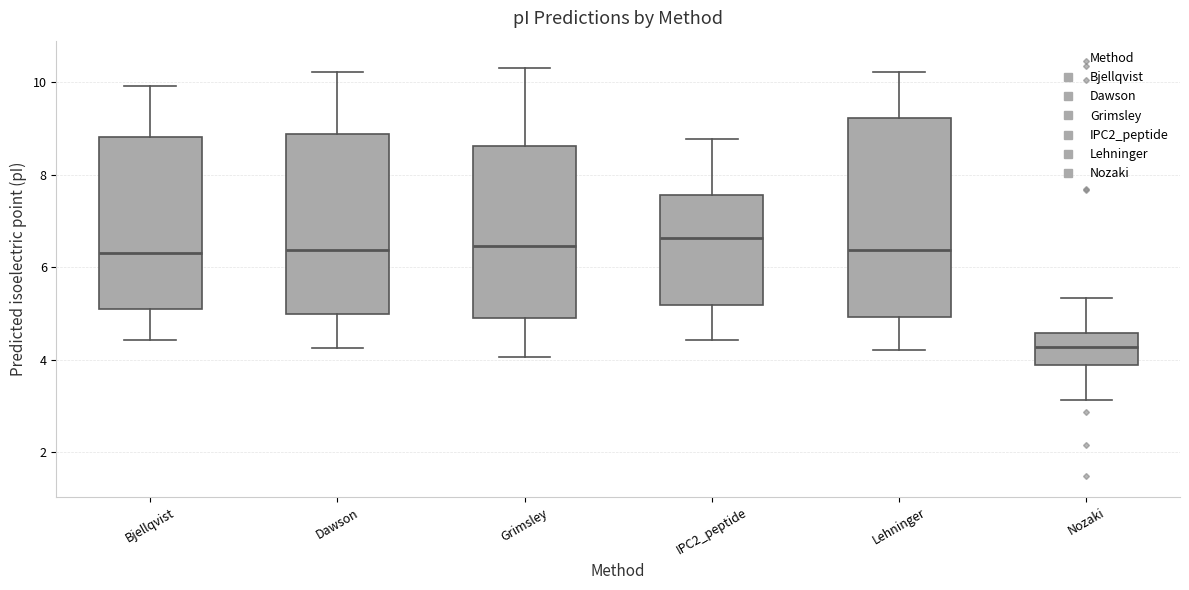

Reading left to right, read every box against the y-axis: the position of its median line, the range the box covers, and the ends of its whiskers. The values are not printed on the chart, so give them approximately, as read against the axis.

Bjellqvist: median 6.4, box 5.2 to 8.8, whiskers 4.4 to 10.0
Dawson: median 6.4, box 5.0 to 8.8, whiskers 4.2 to 10.2
Grimsley: median 6.4, box 4.8 to 8.6, whiskers 4.0 to 10.4
IPC2_peptide: median 6.6, box 5.2 to 7.6, whiskers 4.4 to 8.8
Lehninger: median 6.4, box 5.0 to 9.2, whiskers 4.2 to 10.2
Nozaki: median 4.2, box 3.8 to 4.6, whiskers 3.2 to 5.4